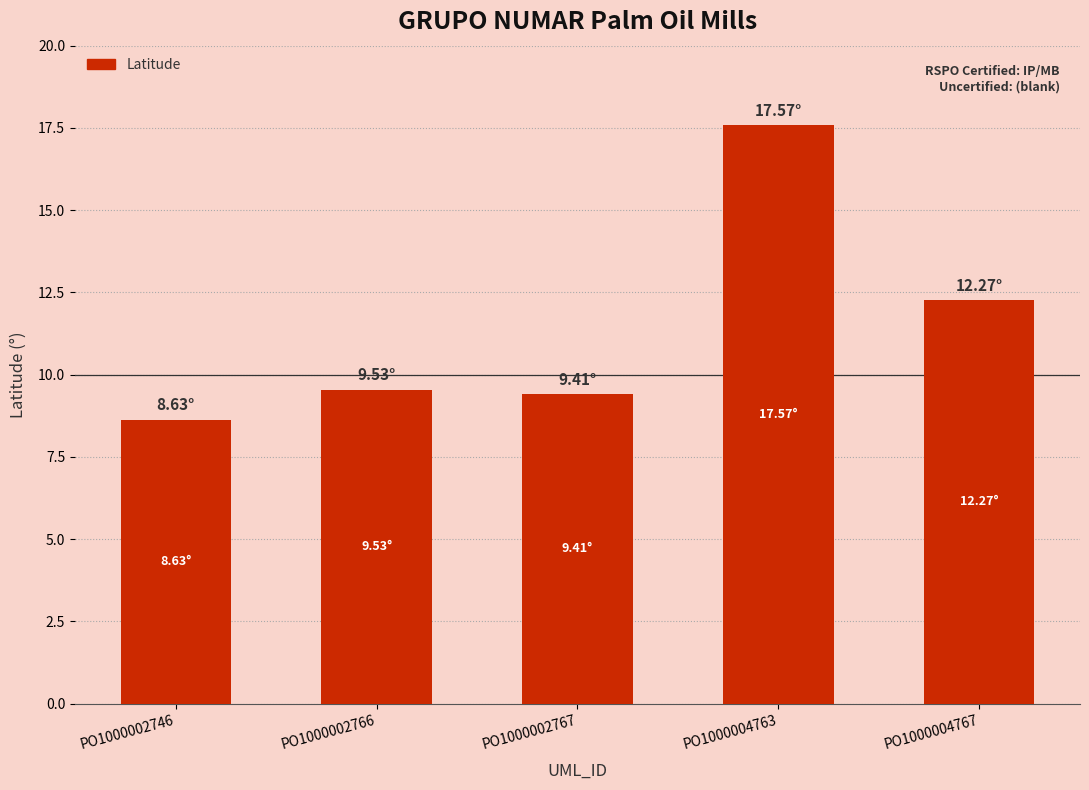

What is the ratio of the value at PO1000004763 to the value at PO1000004767?

1.4